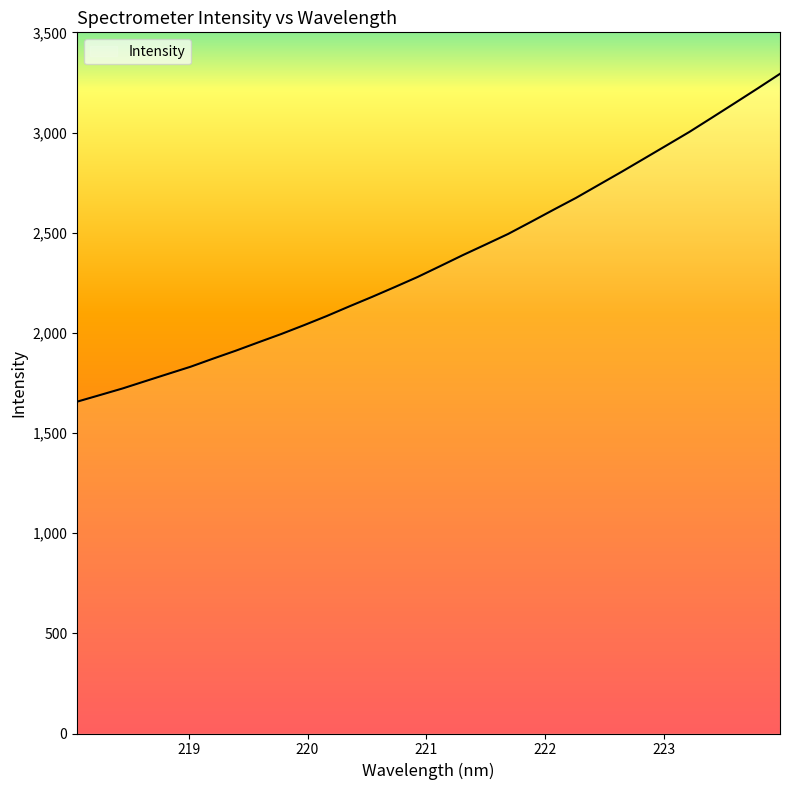

How many lines are shown in the chart?

1